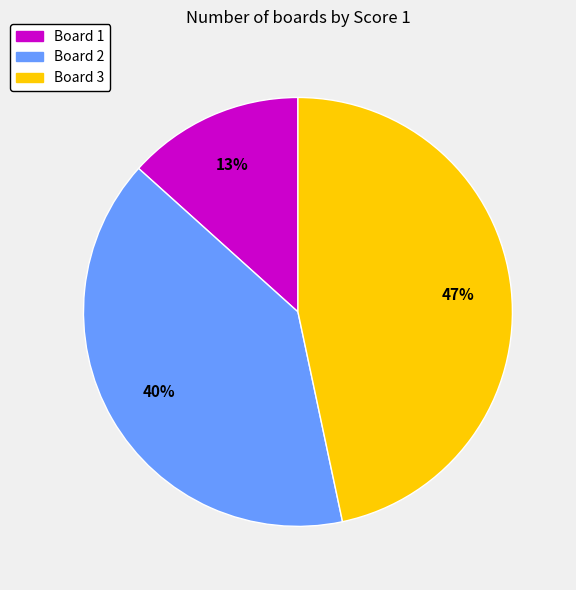

Which has a higher value, Board 3 or Board 1?

Board 3